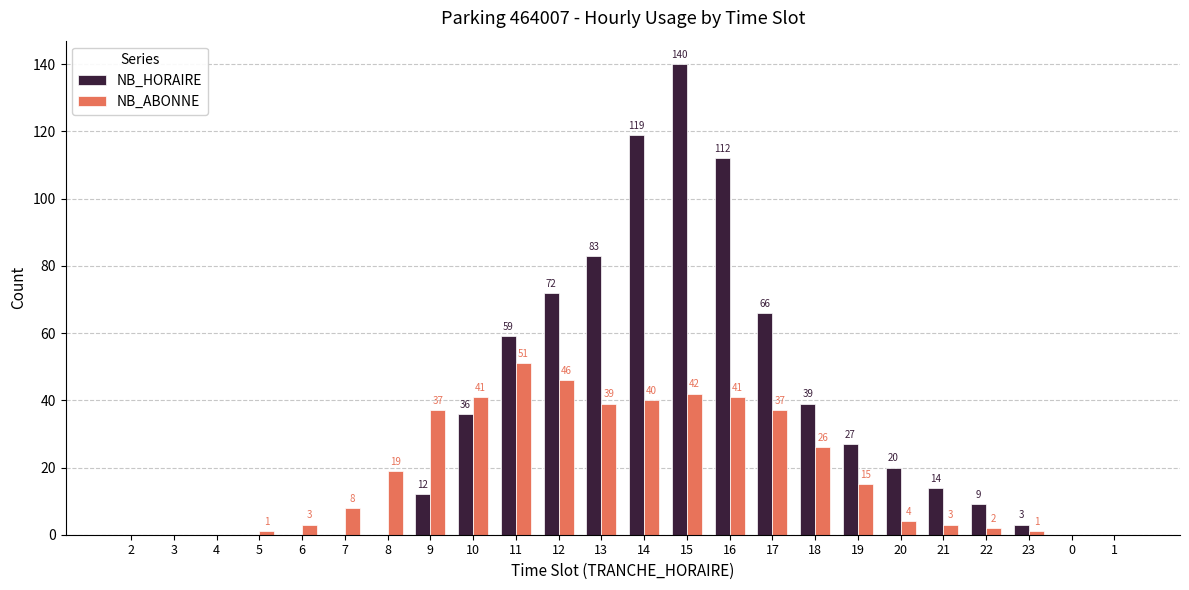

Is it true that NB_HORAIRE equals 17 at 11?

False